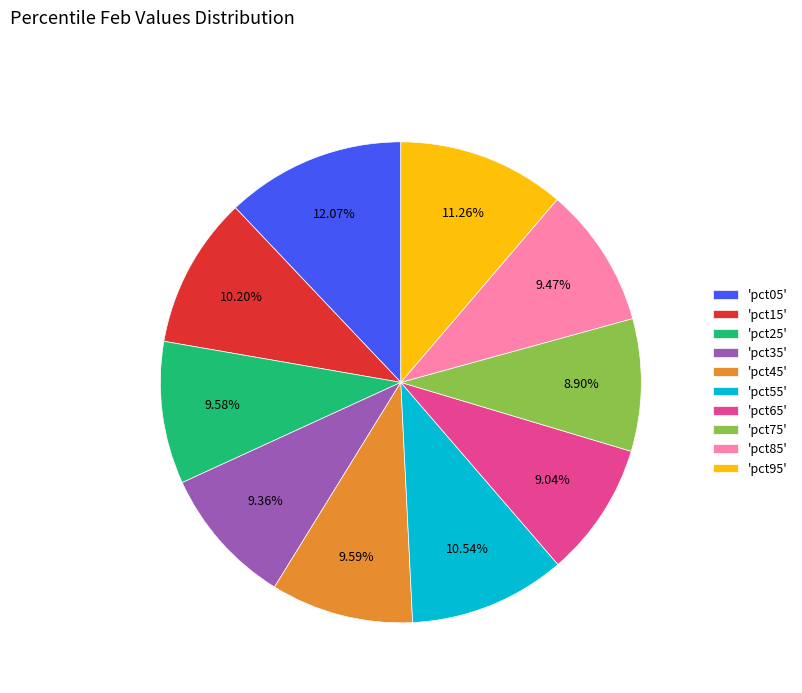

Does any single category account for the majority?

No